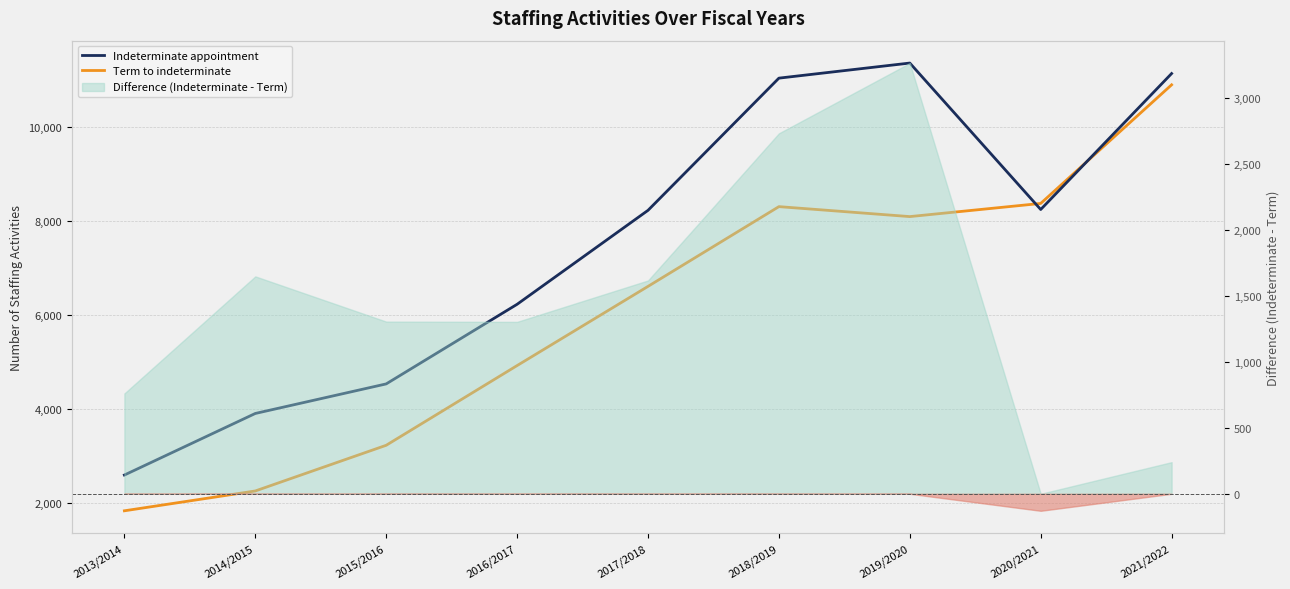

What is the sum of all Indeterminate appointment values?

67264